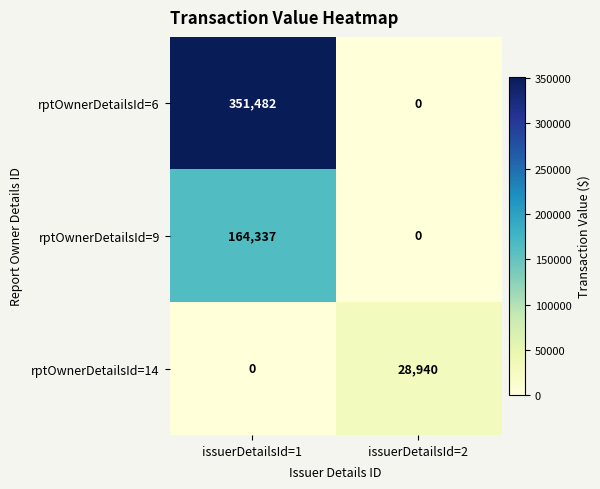

What is the maximum value shown in the chart?

351482